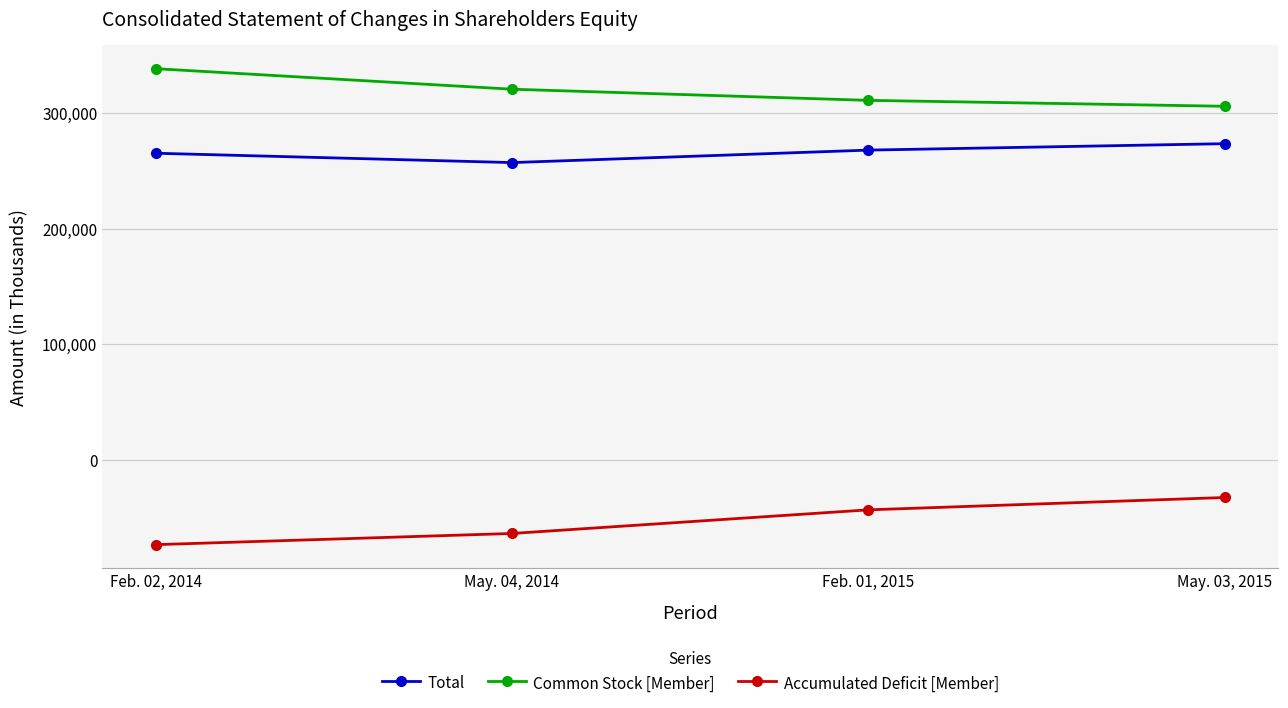

True or false: Total has more than 1 interior local peaks.

False